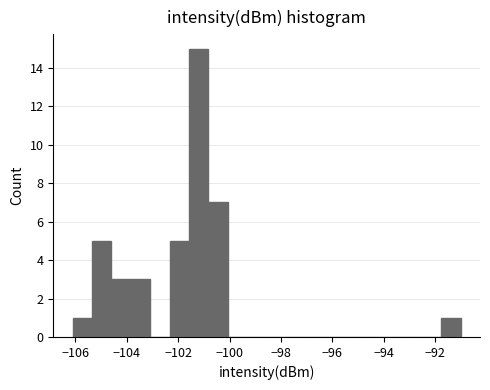

Around what value on the x-axis is the tallest bar? Give the approximate position of its centre, as read against the axis.

-101.2